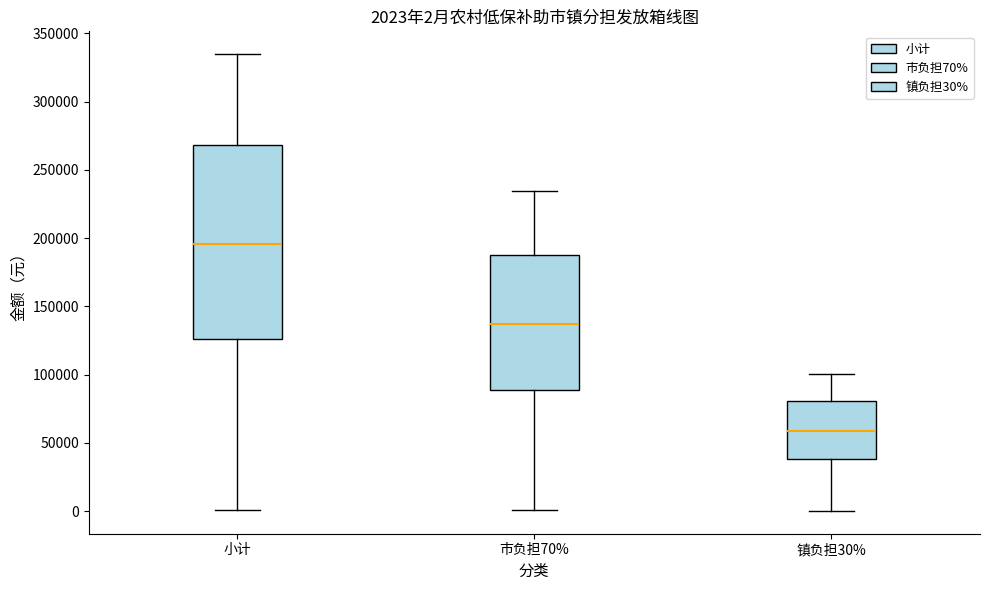

Comparing the boxes themselves (not the whiskers), which one is the tallest?

小计